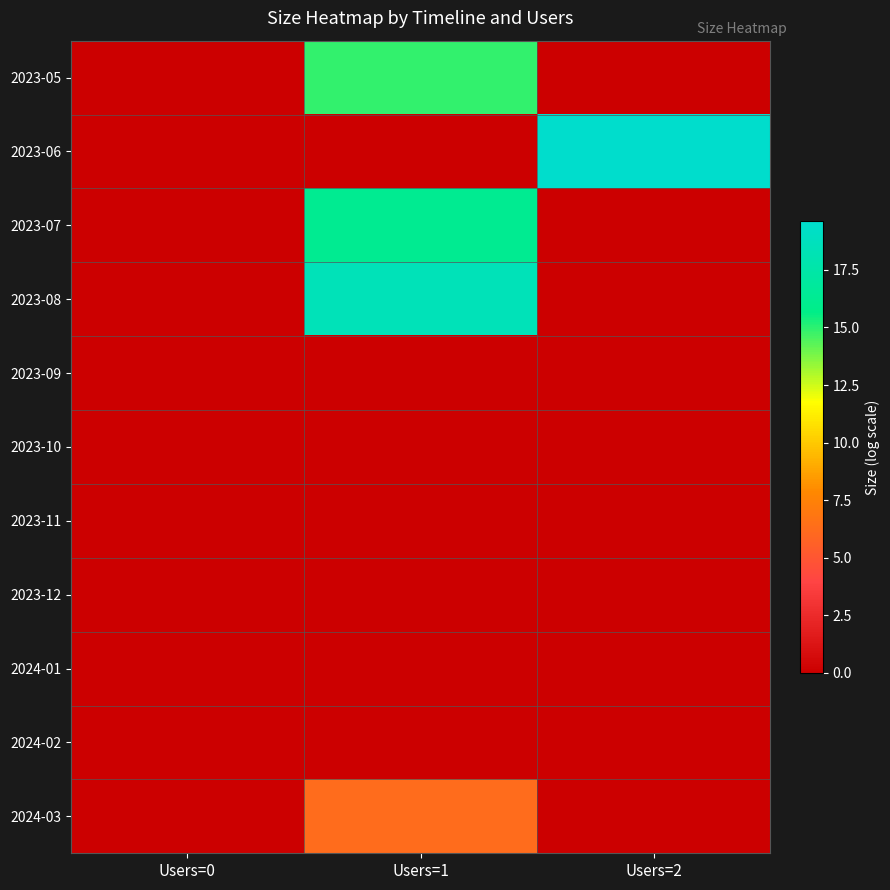

Which series changed the most between Users=0 and Users=1?

2023-08